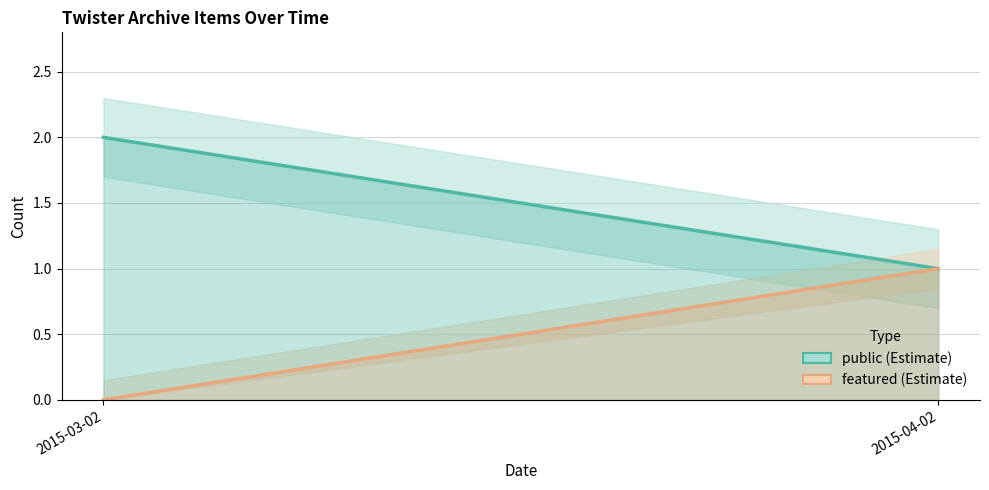

Which category has the lowest value in the featured series?

2015-03-02